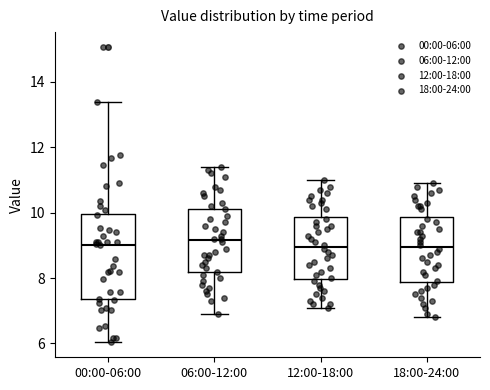

Where does the lower whisker of the box for 06:00-12:00 end on the y-axis? The values are not printed on the chart, so give them approximately, as read against the axis.

7.0